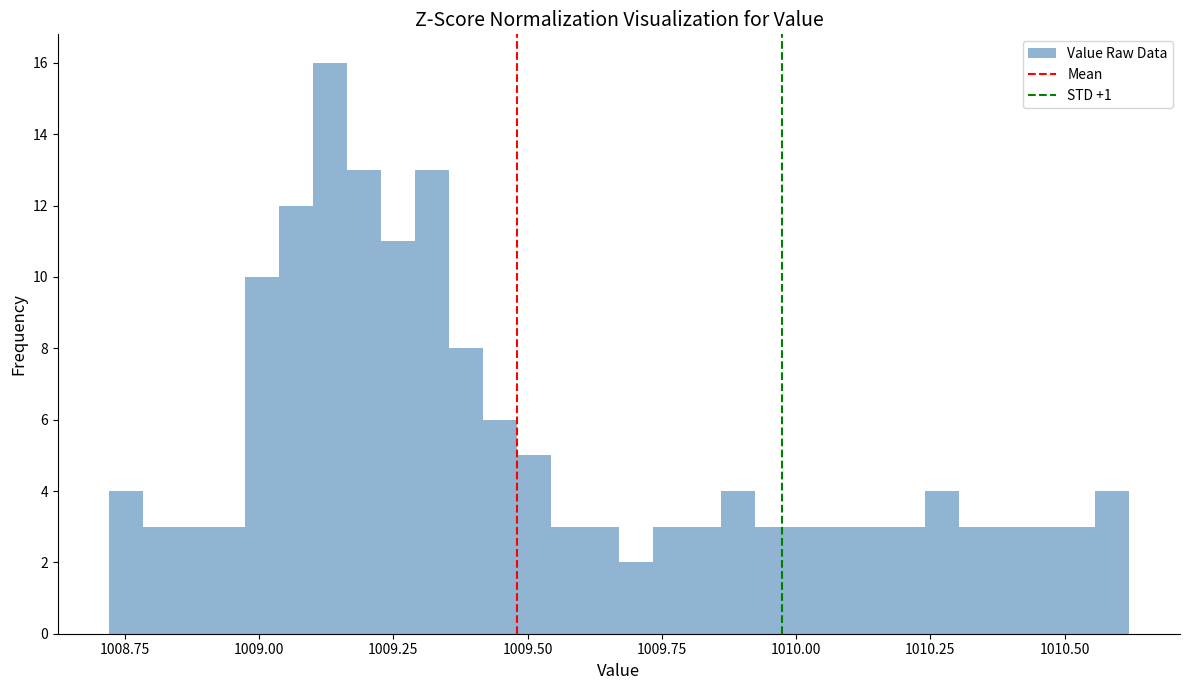

Read against the x-axis, roughly where is the centre of the tallest bar?

1009.15